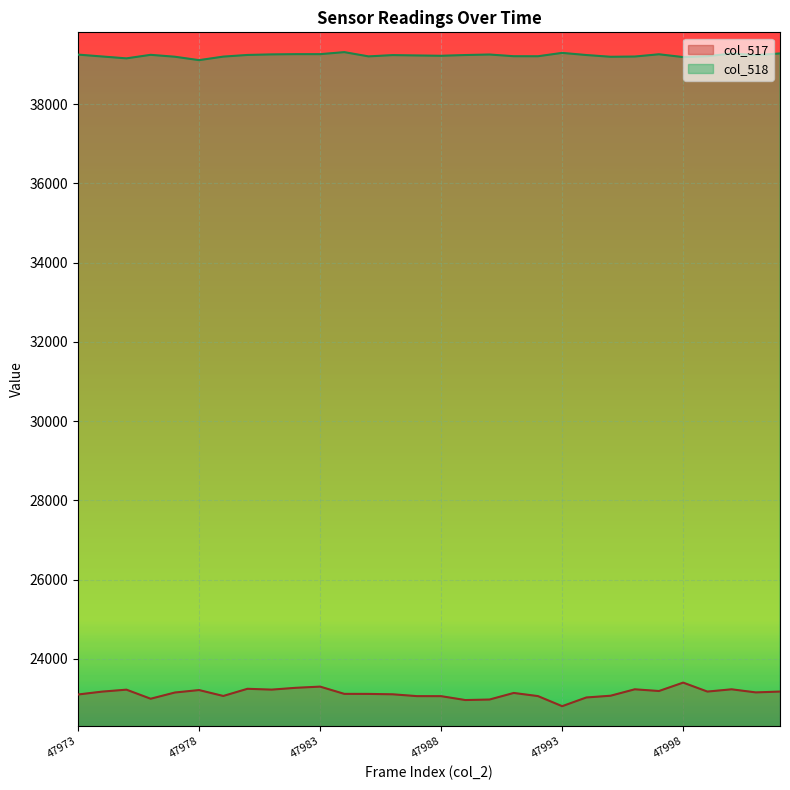

Between 47987 and 47975, which is larger?

47975